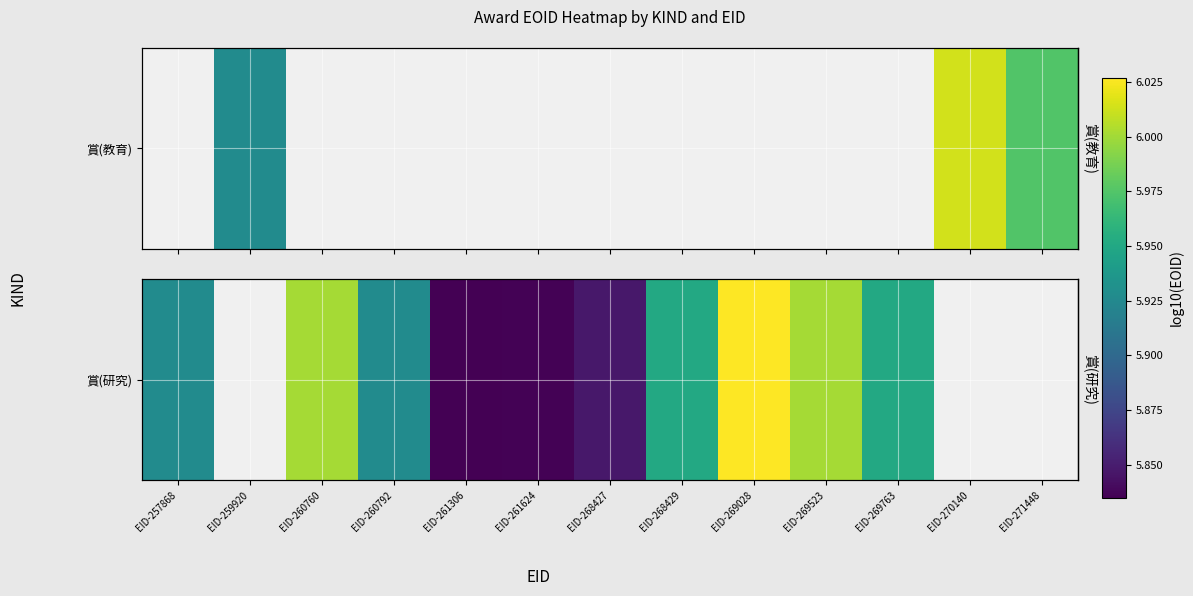

Where is the data nearest to the value 5?

EID-261306